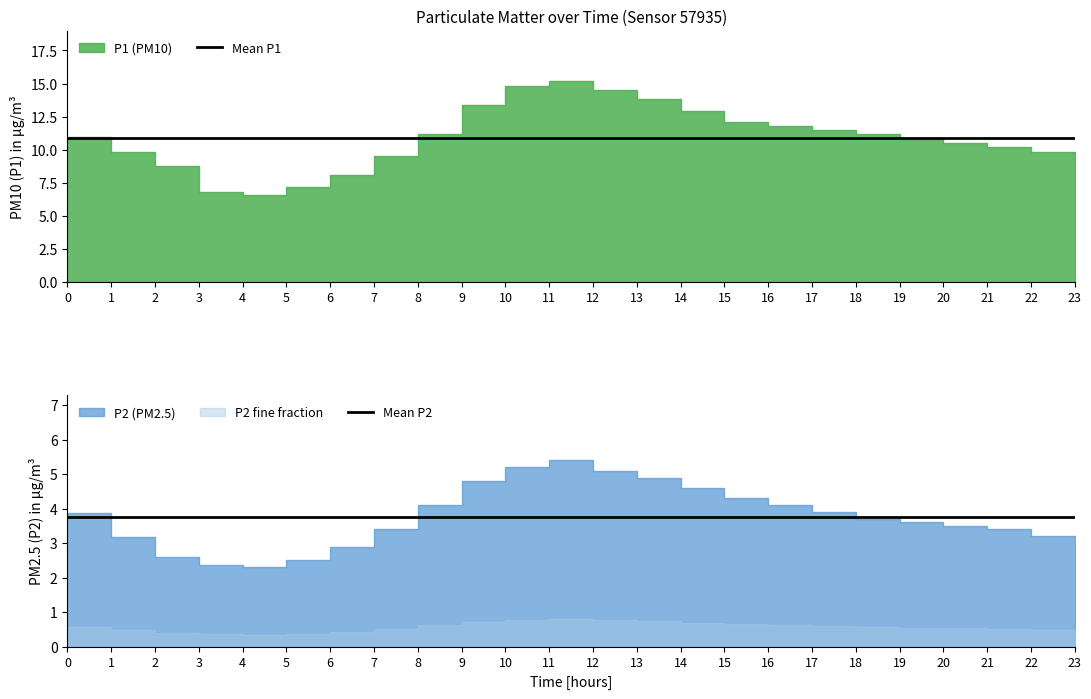

Does the chart display data point markers on the line(s)?

No